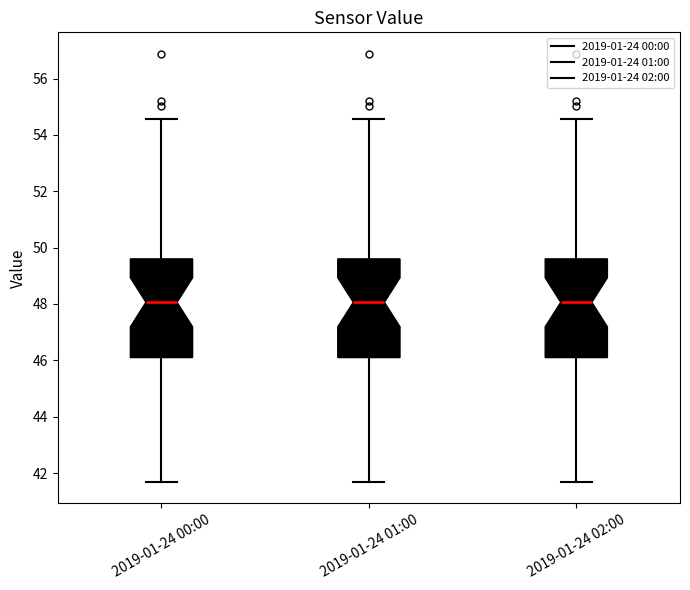

Where does the upper whisker of the box for 2019-01-24 02:00 end on the y-axis? The values are not printed on the chart, so give them approximately, as read against the axis.

54.6